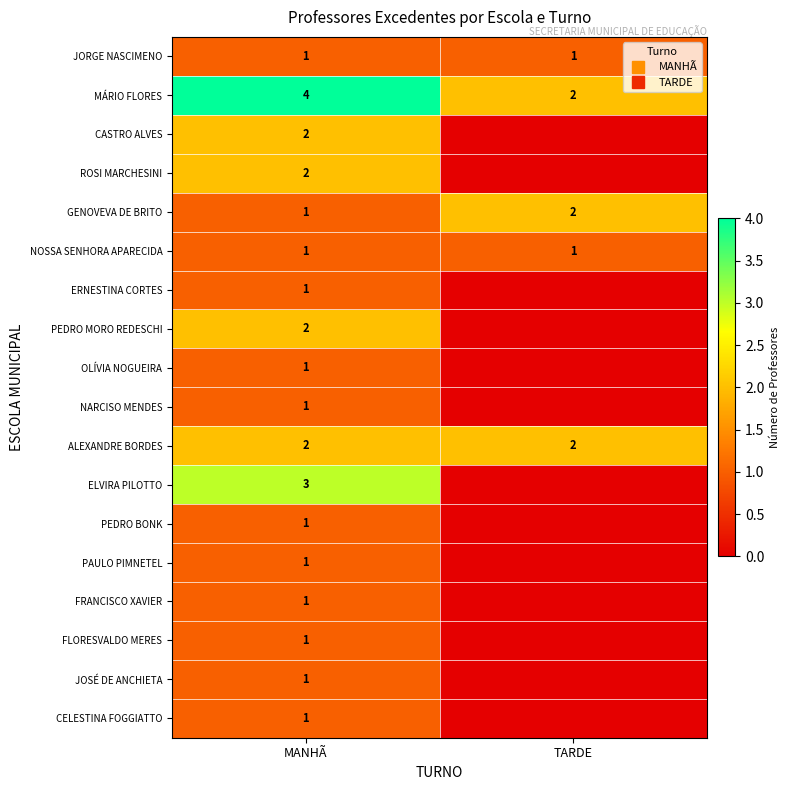

Is the value of CASTRO ALVES at TARDE greater than the value of GENOVEVA DE BRITO at TARDE?

No